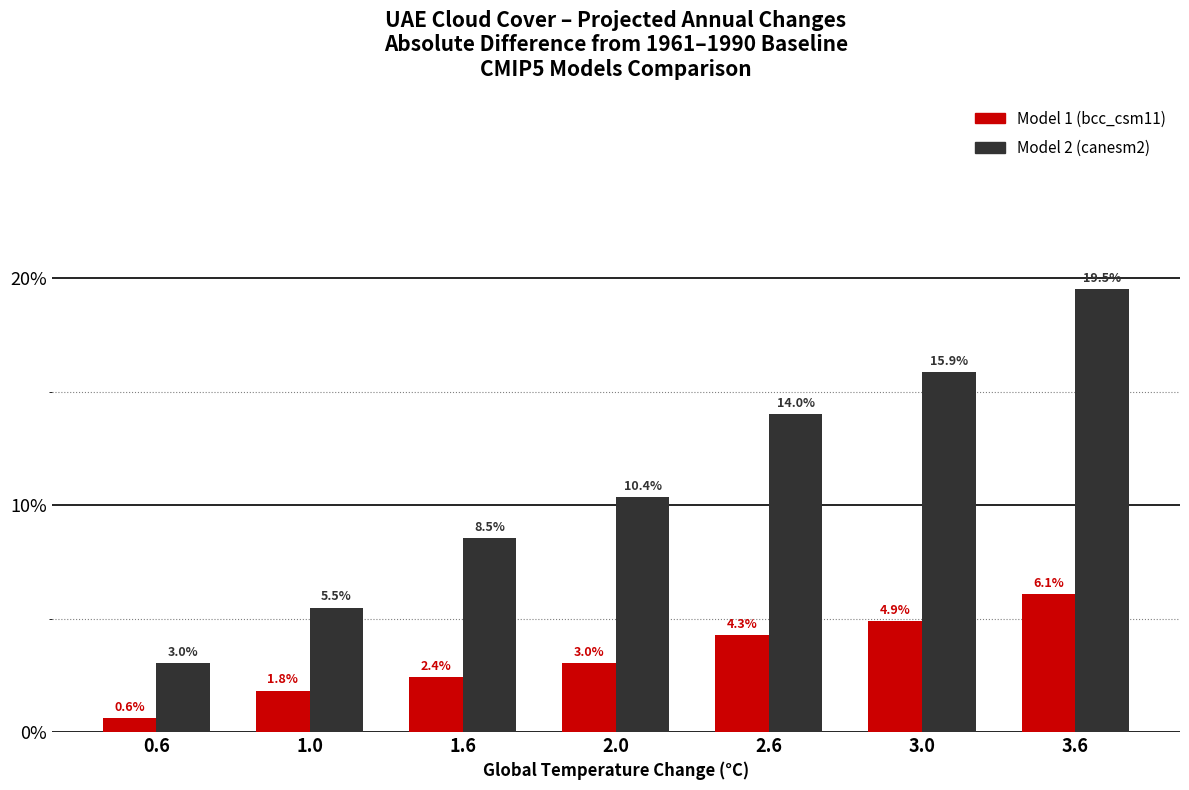

Reading left to right, extract all data points from this chart.

Model 1 (bcc_csm11): 0.6	1.8	2.4	3.0	4.3	4.9	6.1
Model 2 (canesm2): 3.0	5.5	8.5	10.4	14.0	15.9	19.5